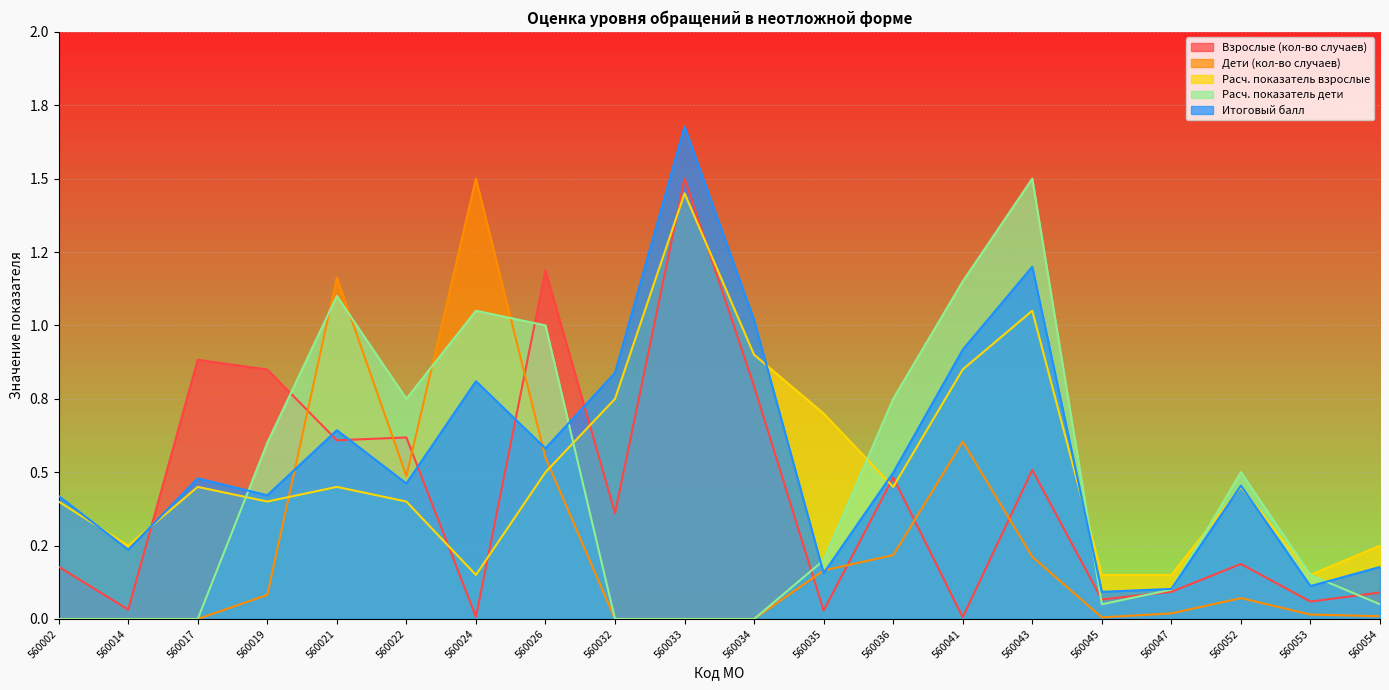

How many distinct data groups are displayed?

5